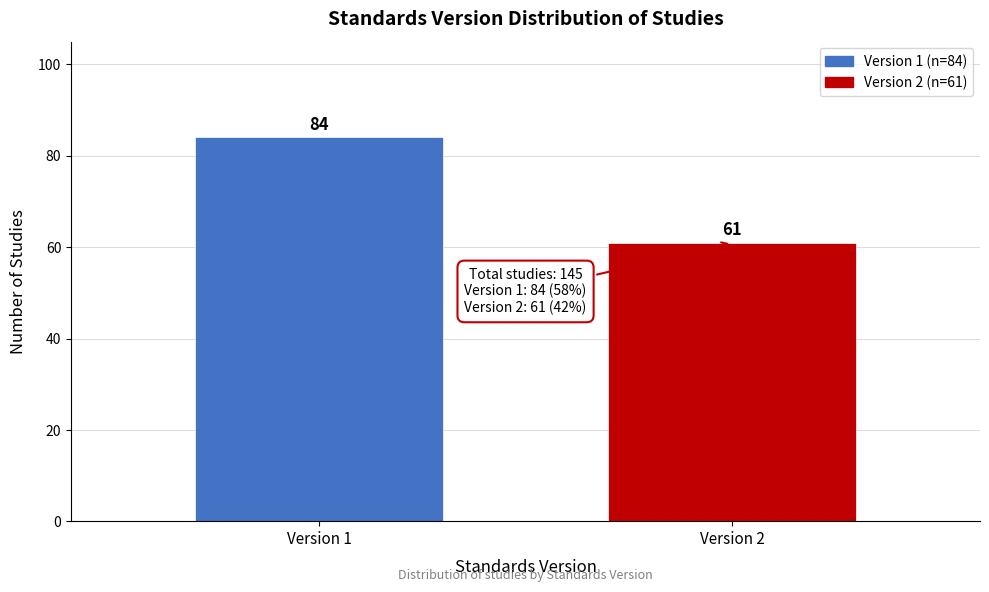

Reading left to right, list all the values displayed in this chart.

84	61